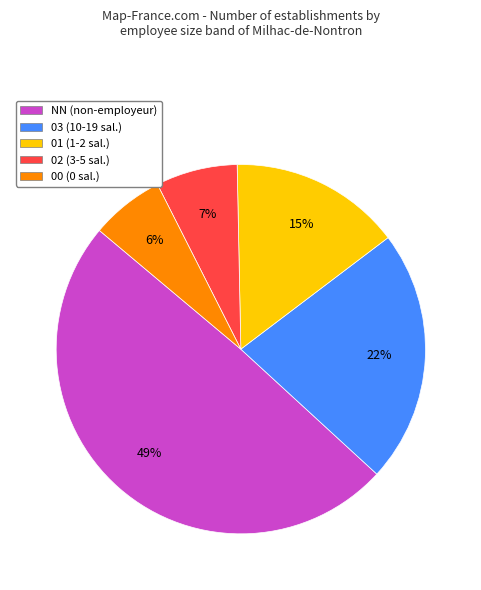

Combined, do NN (non-employeur) and 03 (10-19 sal.) account for over 50%?

Yes